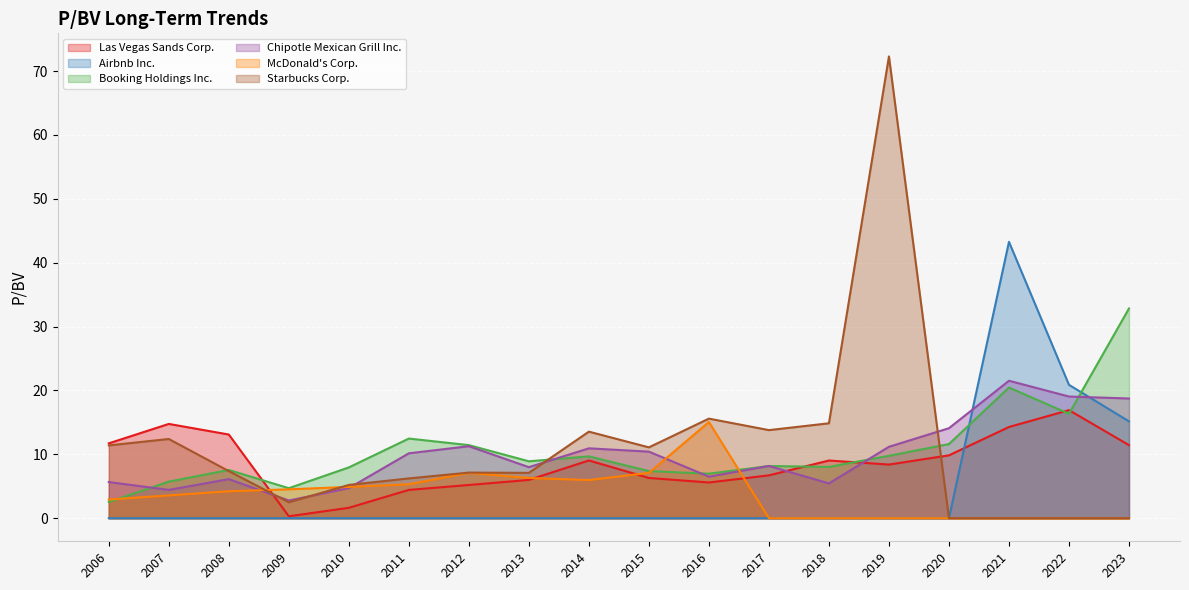

Between 2013 and 2021, which series saw the biggest shift?

Airbnb Inc.